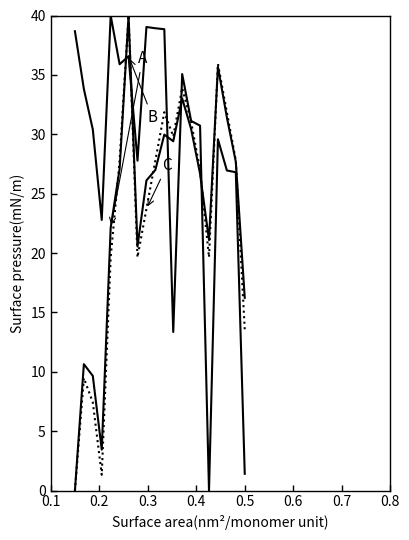

How many lines are shown in the chart?

3